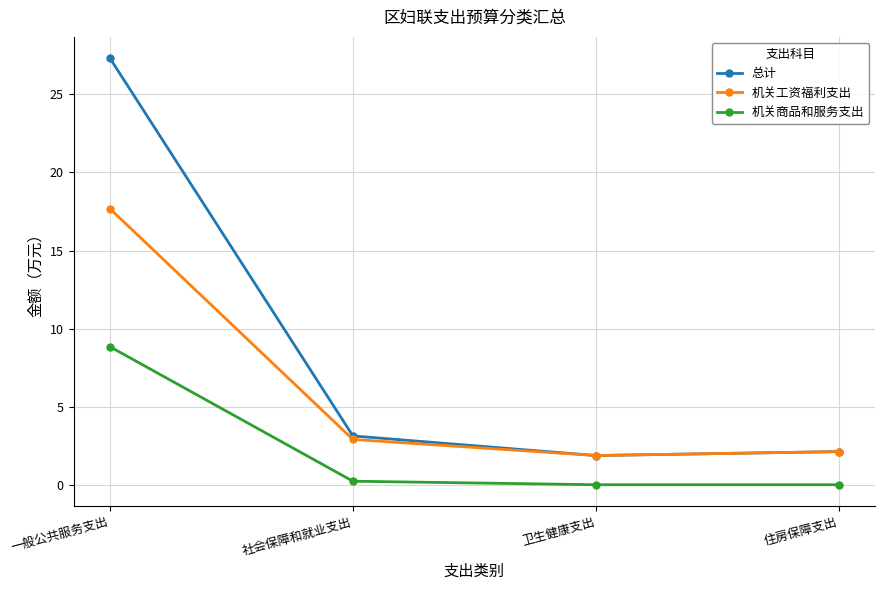

True or false: 总计 has more than 0 interior local peaks.

False